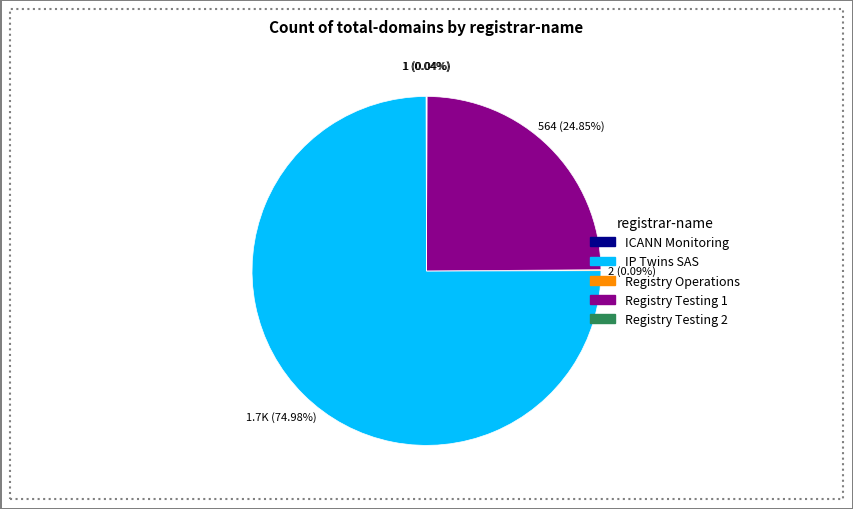

Is there a majority slice in this chart?

Yes